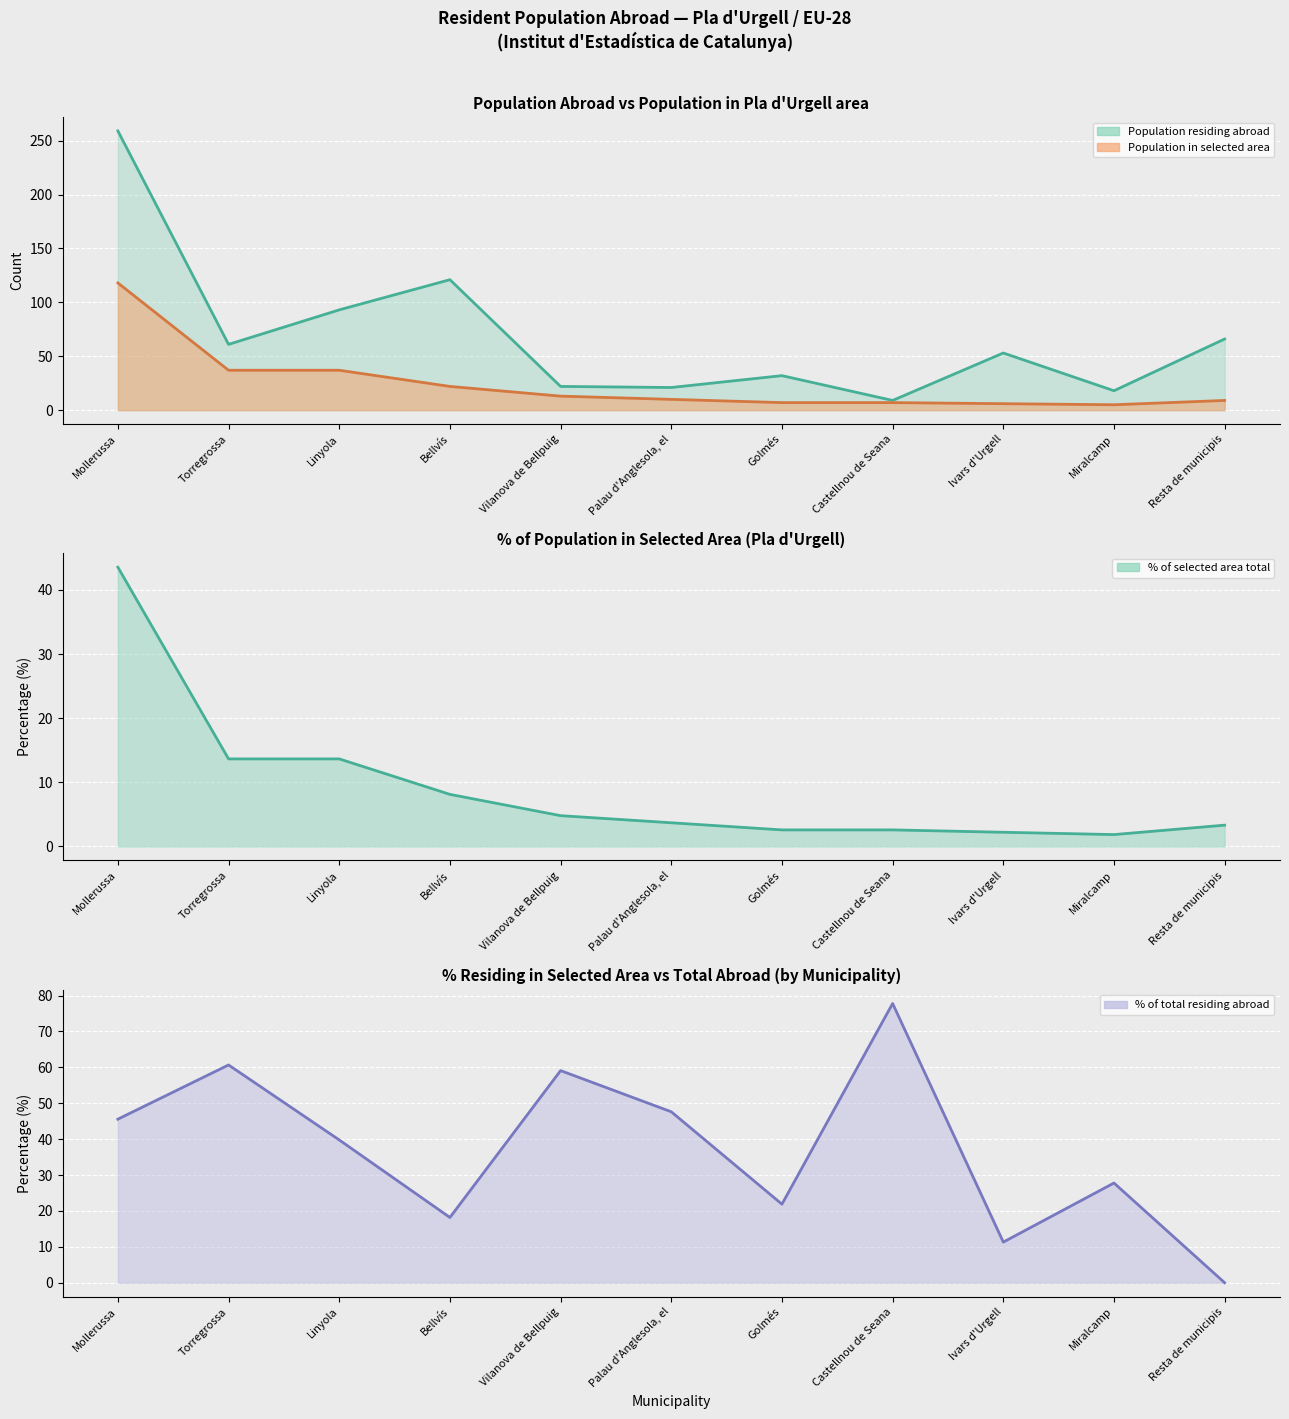

Reading right to left, transcribe all the data shown in this chart.

Population residing abroad: Resta de municipis=66.0	Miralcamp=18.0	Ivars d'Urgell=53.0	Castellnou de Seana=9.0	Golmés=32.0	Palau d'Anglesola, el=21.0	Vilanova de Bellpuig=22.0	Bellvís=121.0	Linyola=93.0	Torregrossa=61.0	Mollerussa=259.0
Population in selected area: Resta de municipis=9.0	Miralcamp=5.0	Ivars d'Urgell=6.0	Castellnou de Seana=7.0	Golmés=7.0	Palau d'Anglesola, el=10.0	Vilanova de Bellpuig=13.0	Bellvís=22.0	Linyola=37.0	Torregrossa=37.0	Mollerussa=118.0
% of selected area: Resta de municipis=3.3	Miralcamp=1.9	Ivars d'Urgell=2.2	Castellnou de Seana=2.6	Golmés=2.6	Palau d'Anglesola, el=3.7	Vilanova de Bellpuig=4.8	Bellvís=8.1	Linyola=13.7	Torregrossa=13.7	Mollerussa=43.5
% of total abroad: Resta de municipis=0.0	Miralcamp=27.8	Ivars d'Urgell=11.3	Castellnou de Seana=77.8	Golmés=21.9	Palau d'Anglesola, el=47.6	Vilanova de Bellpuig=59.1	Bellvís=18.2	Linyola=39.8	Torregrossa=60.7	Mollerussa=45.6